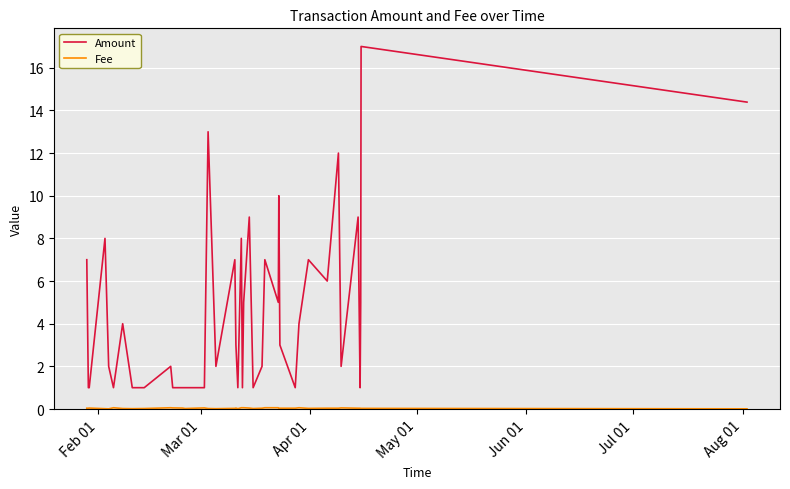

Which series has the largest total across all categories?

Amount